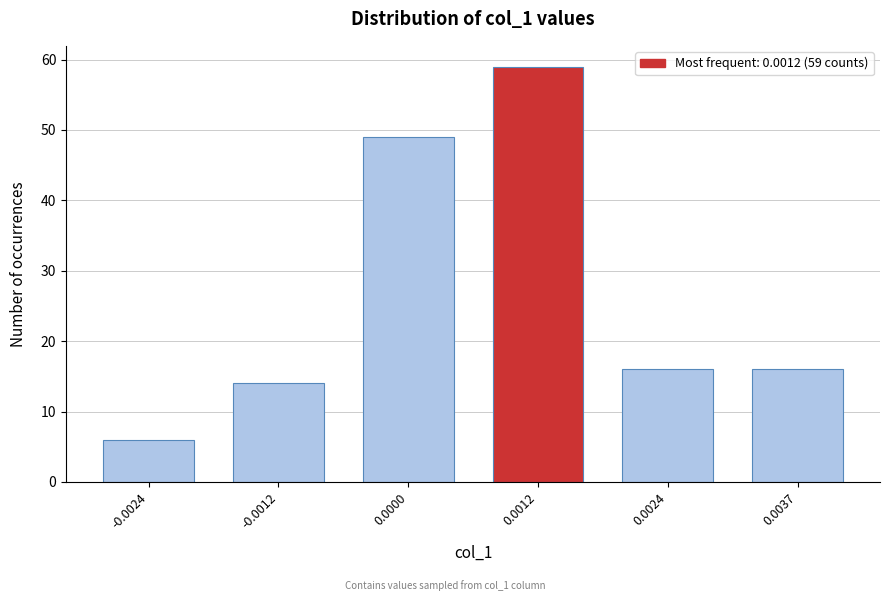

Reading right to left, what are all the values shown in this chart?

0.0037=16	0.0024=16	0.0012=59	0.0000=49	-0.0012=14	-0.0024=6